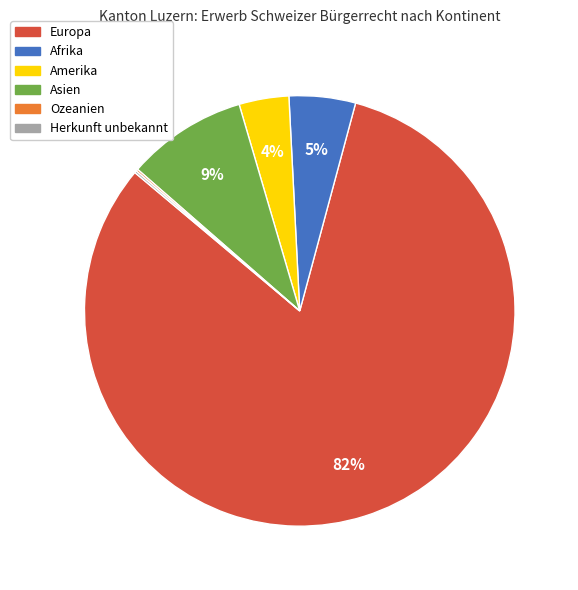

To the nearest percent, what is the average slice percentage?

17%